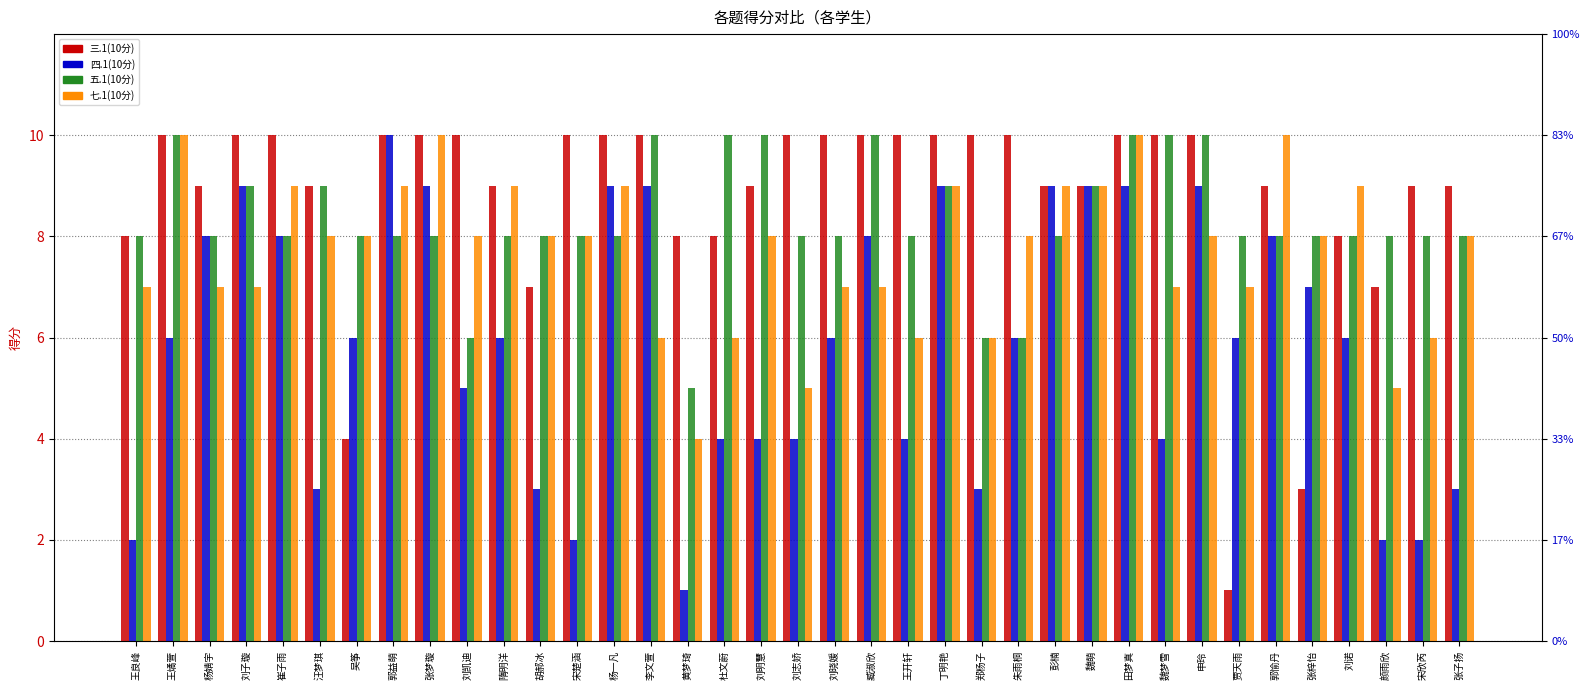

Is it true that 七.1(10分) equals 2 at 魏梦雪?

False